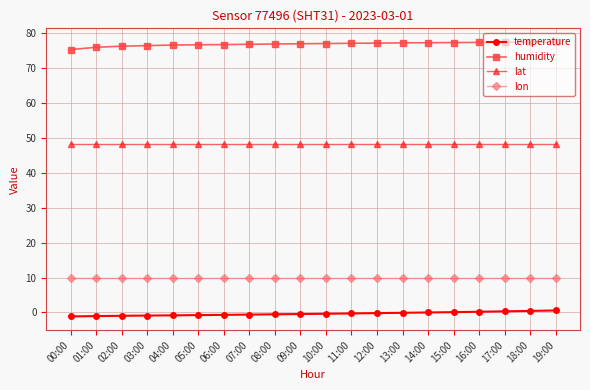

True or false: temperature and lon intersect in this chart.

False